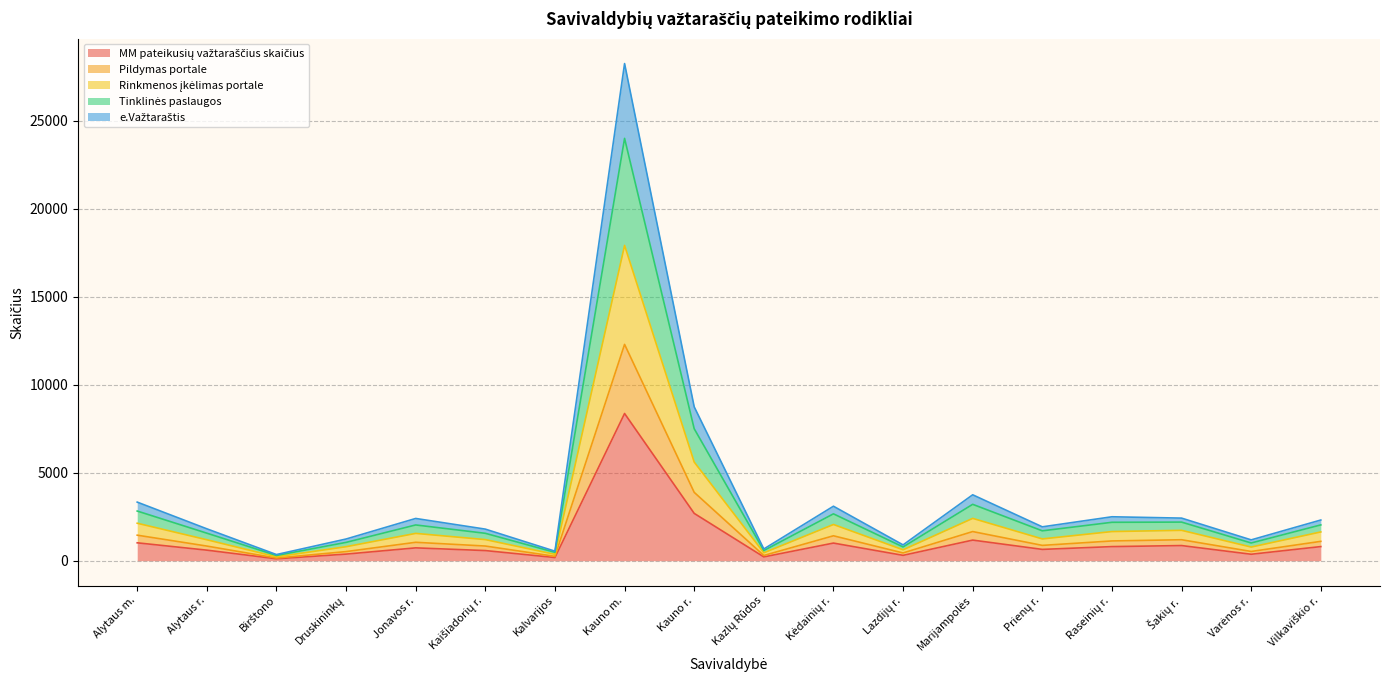

What is the total value across all series at Kauno m.?

28250